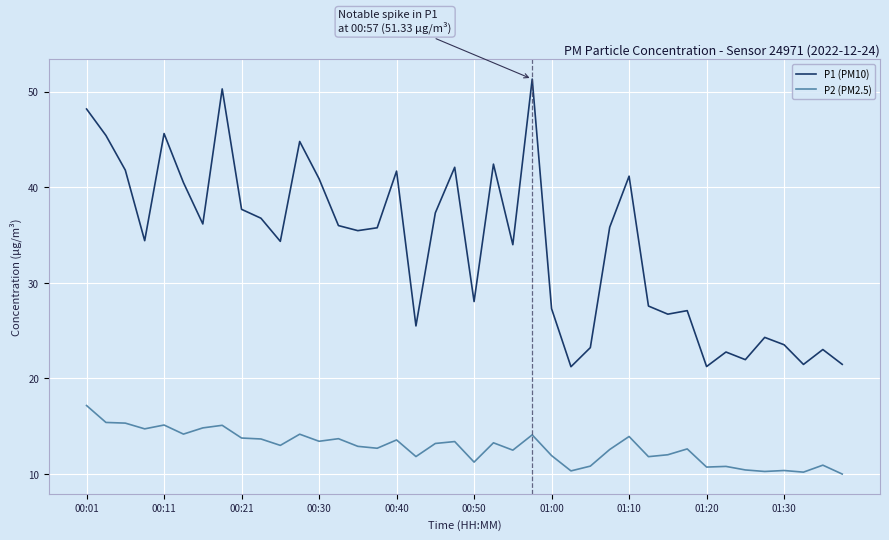

Does the chart display data point markers on the line(s)?

No